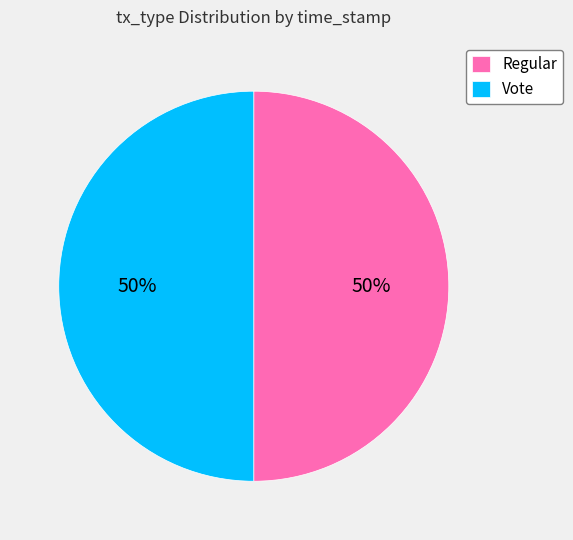

How many segments does this pie chart have?

2